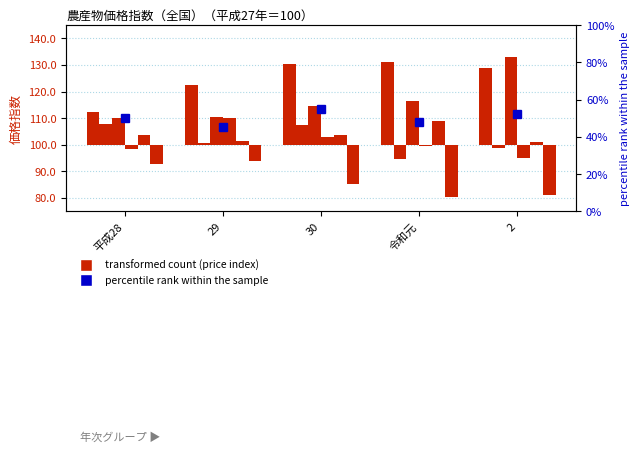

Reading left to right, extract all data points from this chart.

50	45	55	48	52